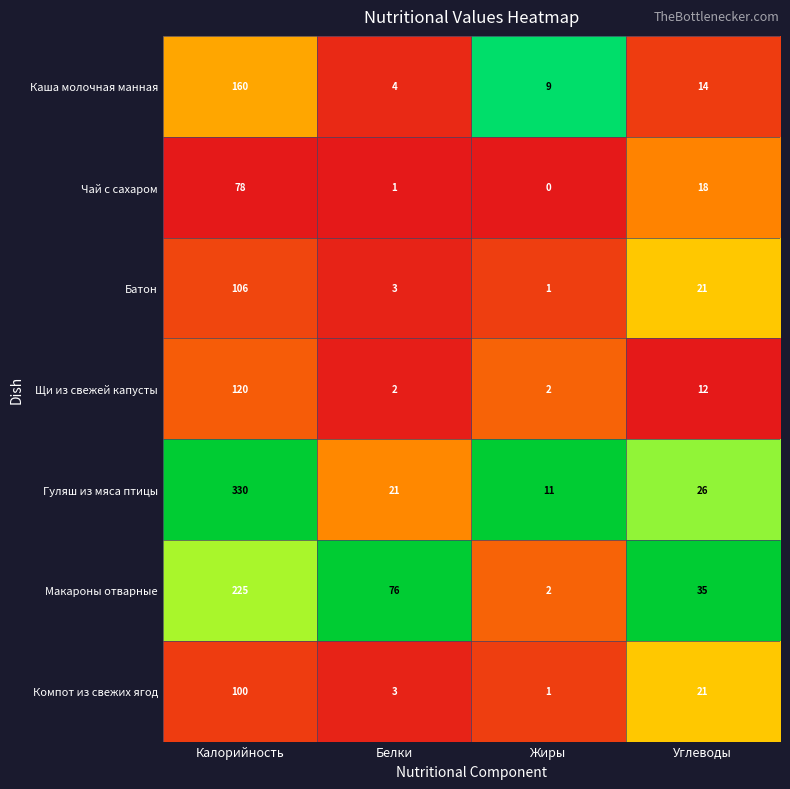

Reading left to right, list all the values displayed in this chart.

Каша молочная манная: 160	4	9	14
Чай с сахаром: 78	1	0	18
Батон: 106	3	1	21
Щи из свежей капусты: 120	2	2	12
Гуляш из мяса птицы: 330	21	11	26
Макароны отварные: 225	76	2	35
Компот из свежих ягод: 100	3	1	21